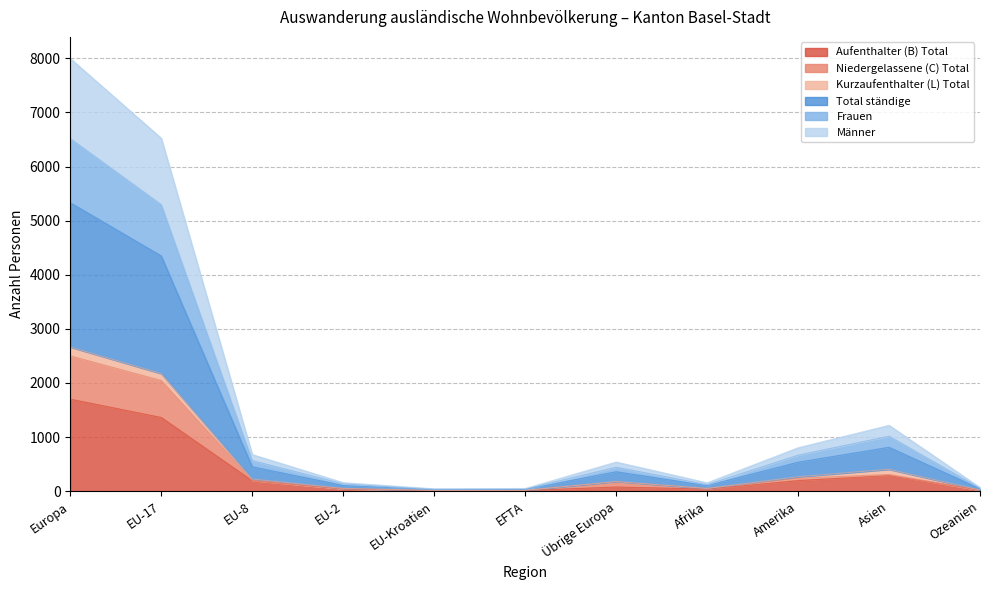

What is the maximum value for Aufenthalter (B) Total?

1701